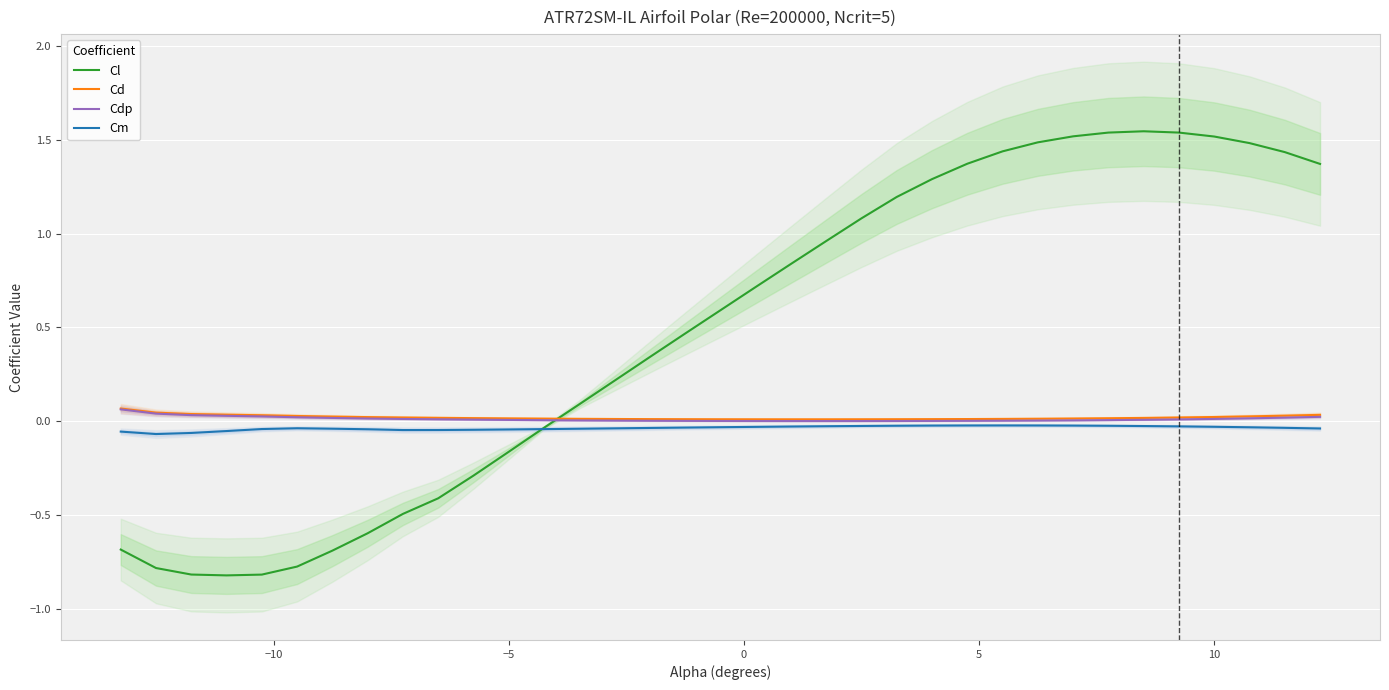

True or false: Cd and Cl intersect in this chart.

True